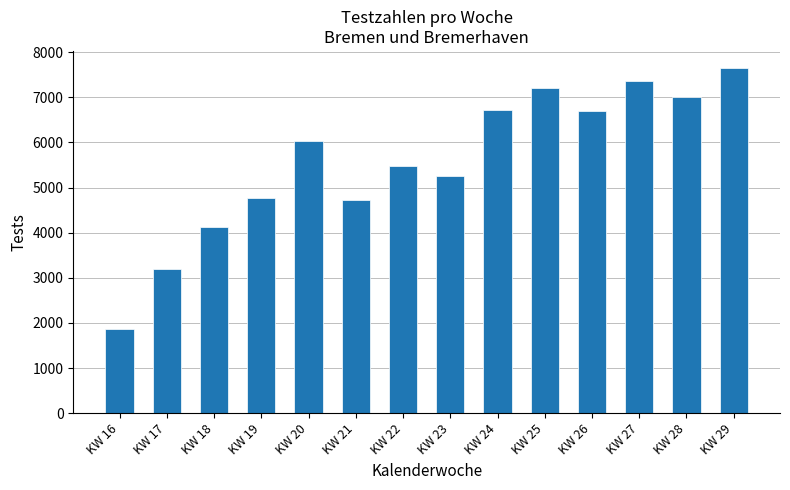

What is the smallest value displayed?

1862